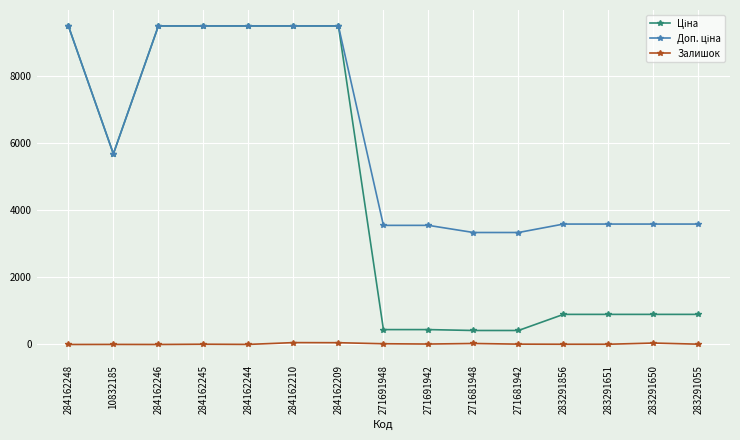

What is the difference between the maximum and minimum values in the Залишок series?

56.0